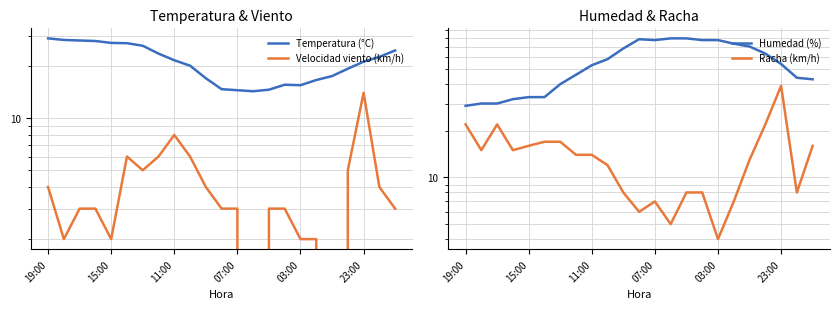

Between 9 and 15:00, which is larger?

15:00